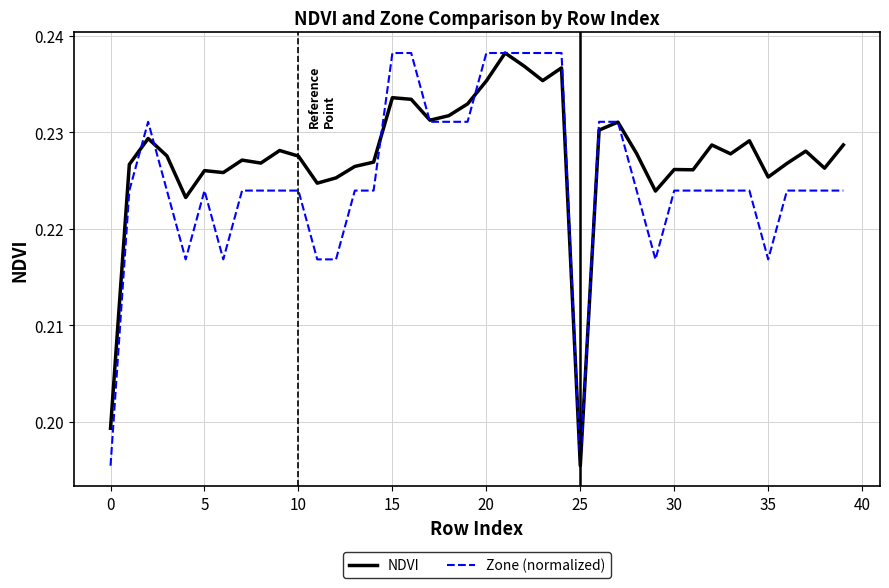

Which series has the largest total across all categories?

NDVI